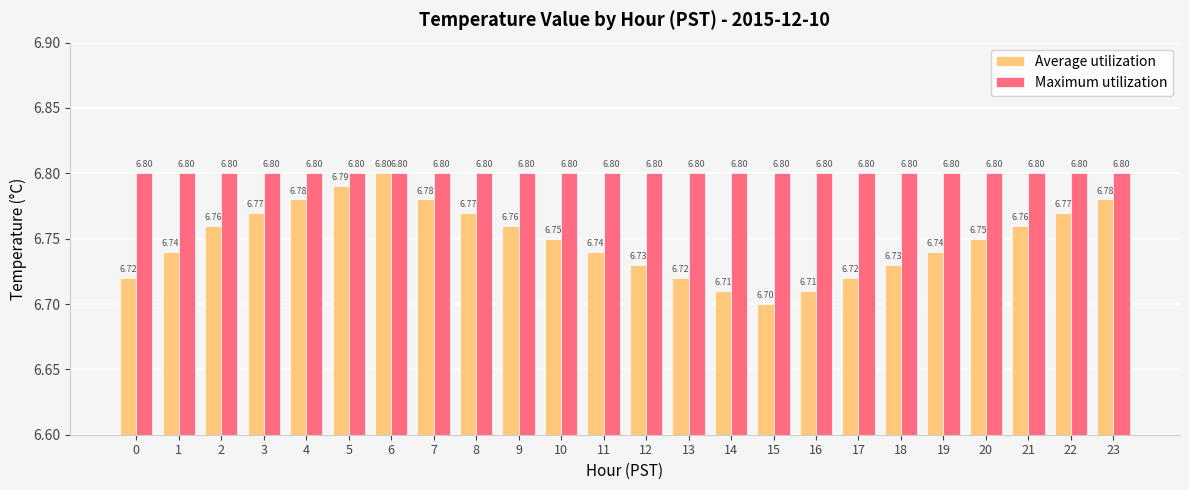

How many Average utilization values are between 6 and 7?

24